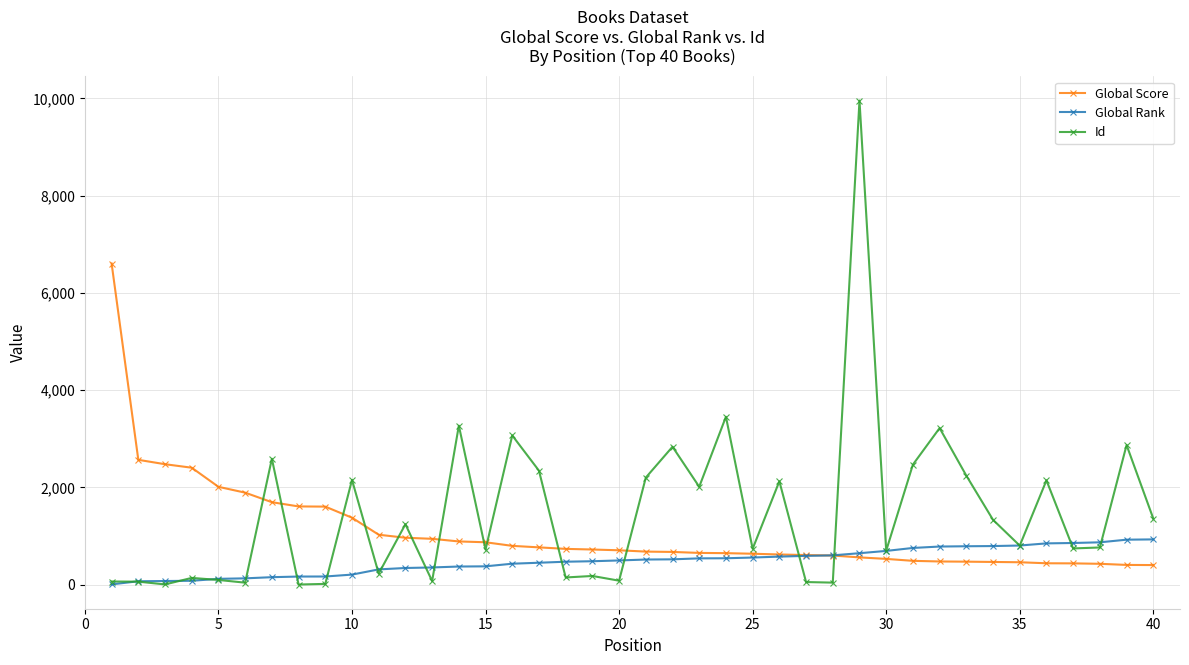

What is the difference between the second highest and second lowest values in the Global Score series?

2161